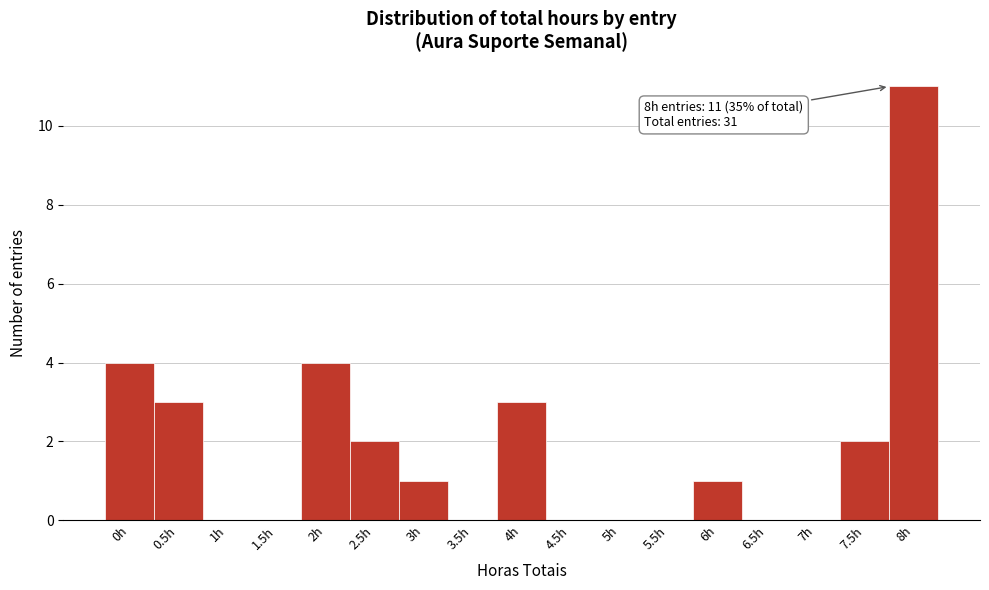

Reading left to right, transcribe all the data shown in this chart.

0h=4	0.5h=3	1h=0	1.5h=0	2h=4	2.5h=2	3h=1	3.5h=0	4h=3	4.5h=0	5h=0	5.5h=0	6h=1	6.5h=0	7h=0	7.5h=2	8h=11